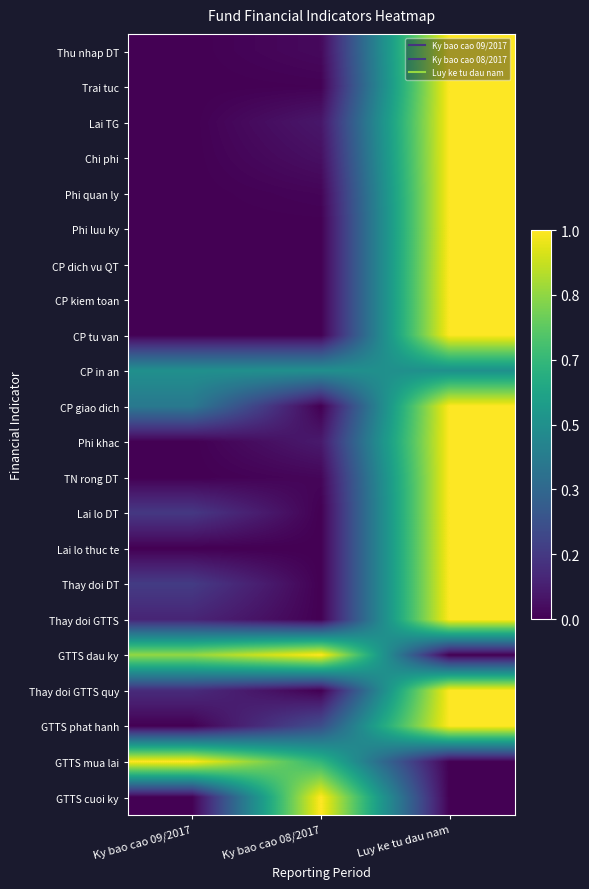

Which series has the largest total across all categories?

GTTS dau ky